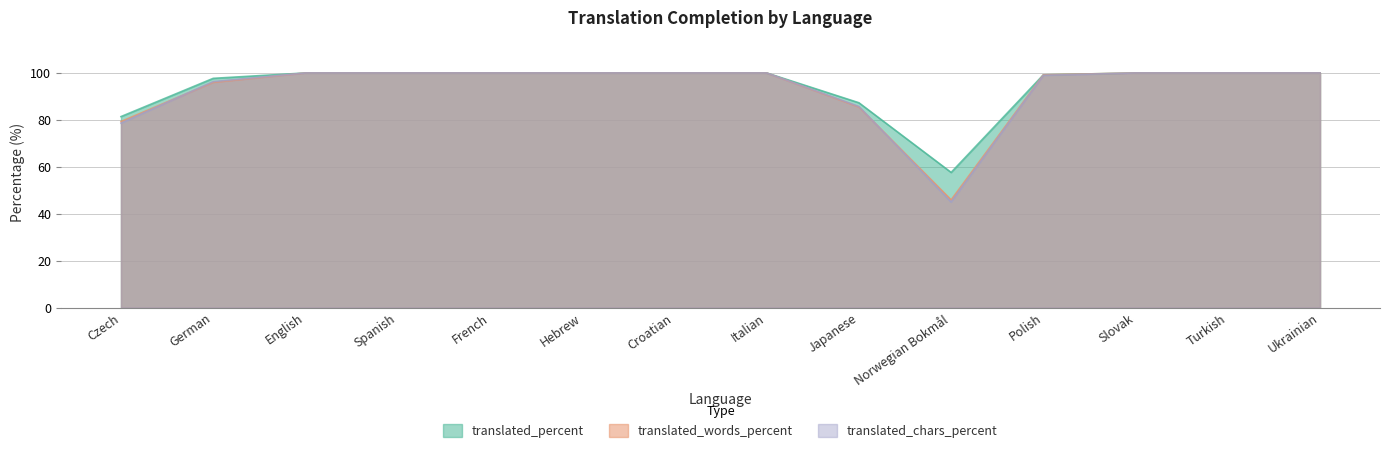

The value of translated_percent at English is 100.0. True or false?

True